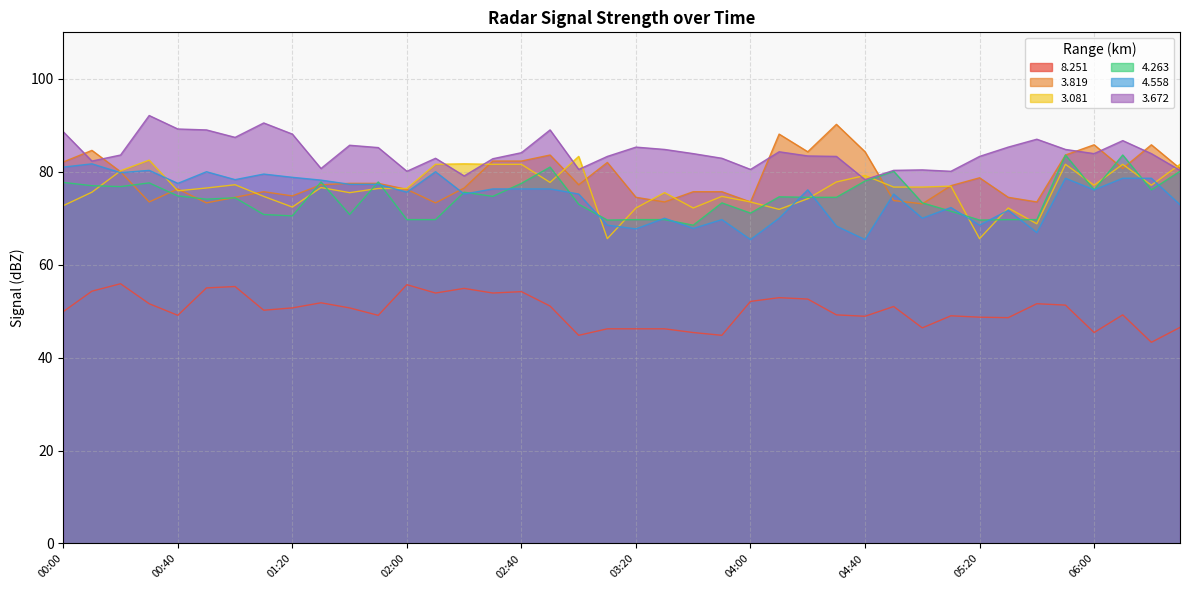

True or false:   8.251 and   3.672 cross at least once.

False